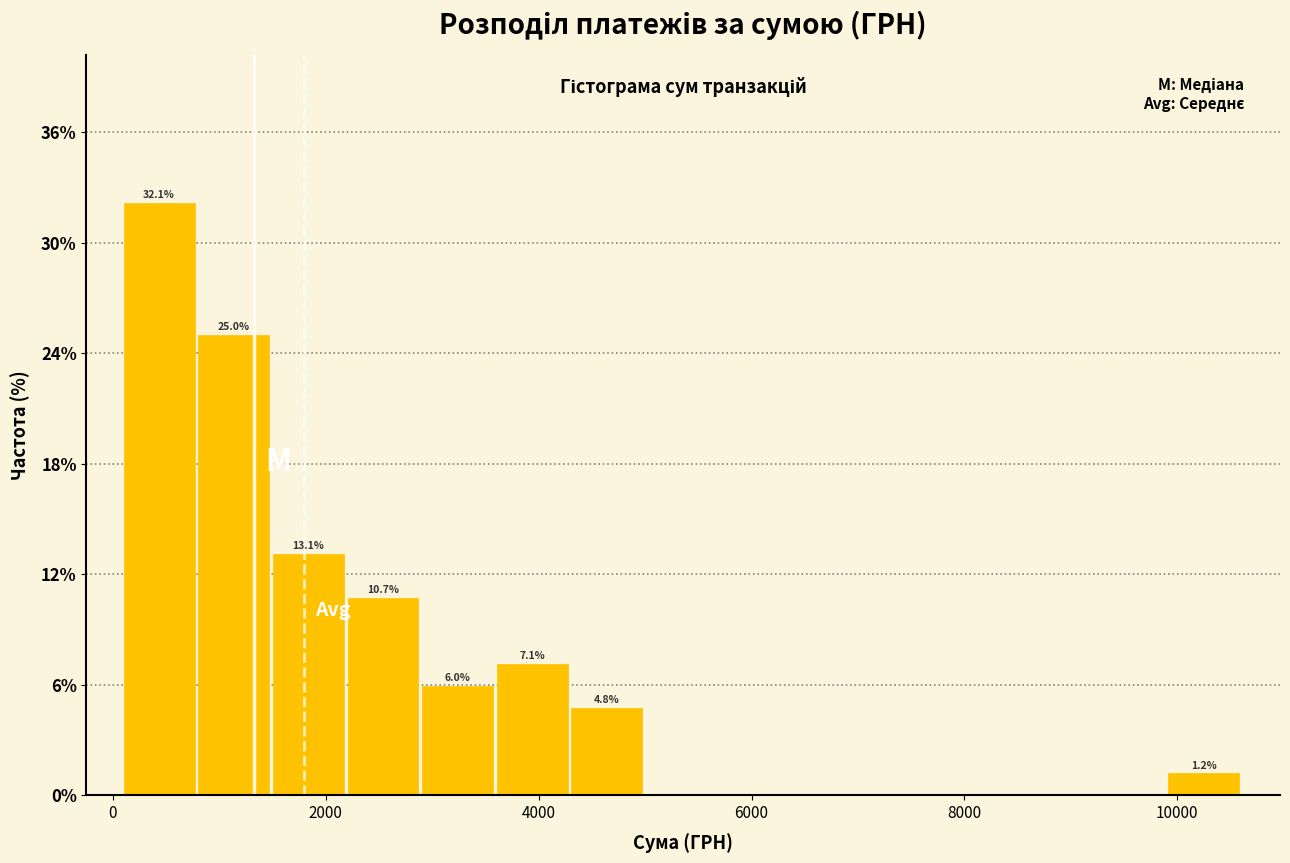

Around what value on the x-axis is the tallest bar? Give the approximate position of its centre, as read against the axis.

400